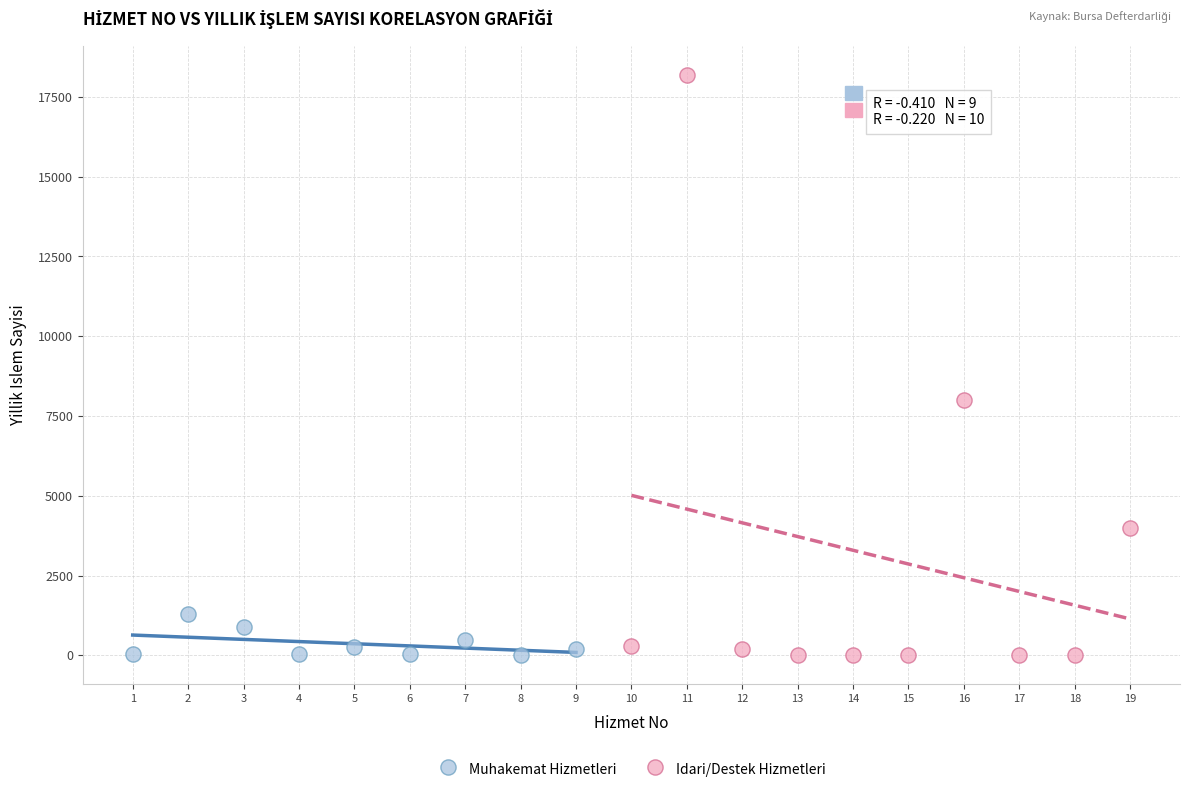

Which series has the largest Y range (max minus min)?

Idari/Destek Hizmetleri